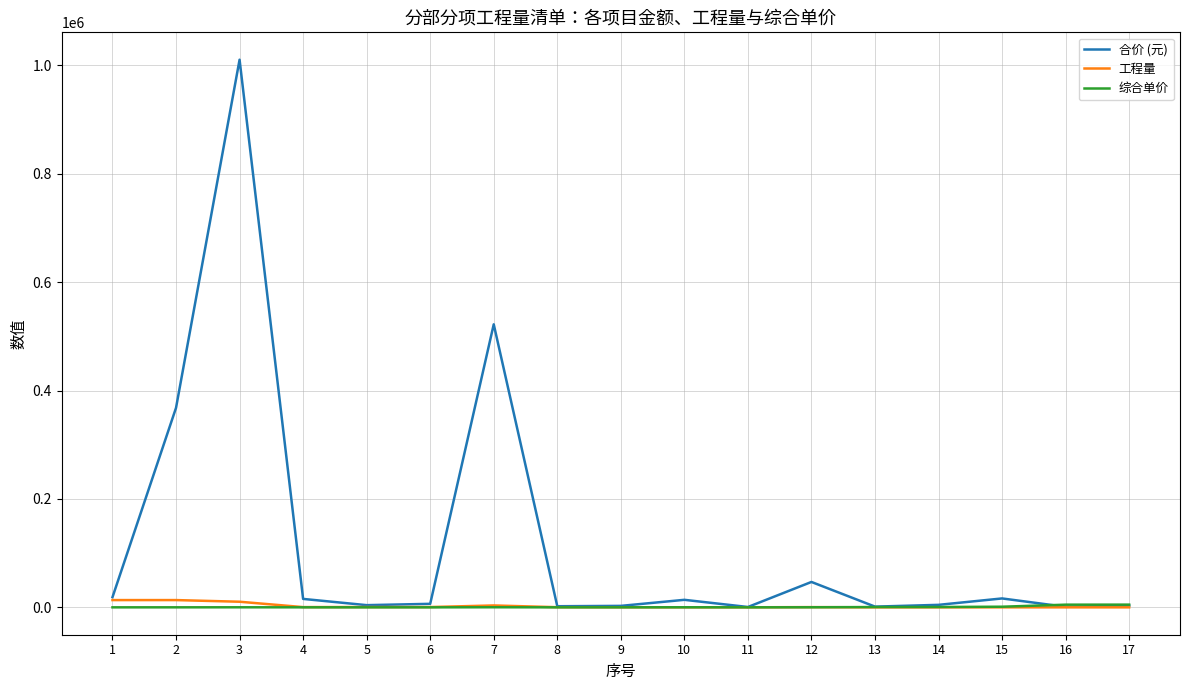

At which category is the sum across all series the highest?

3